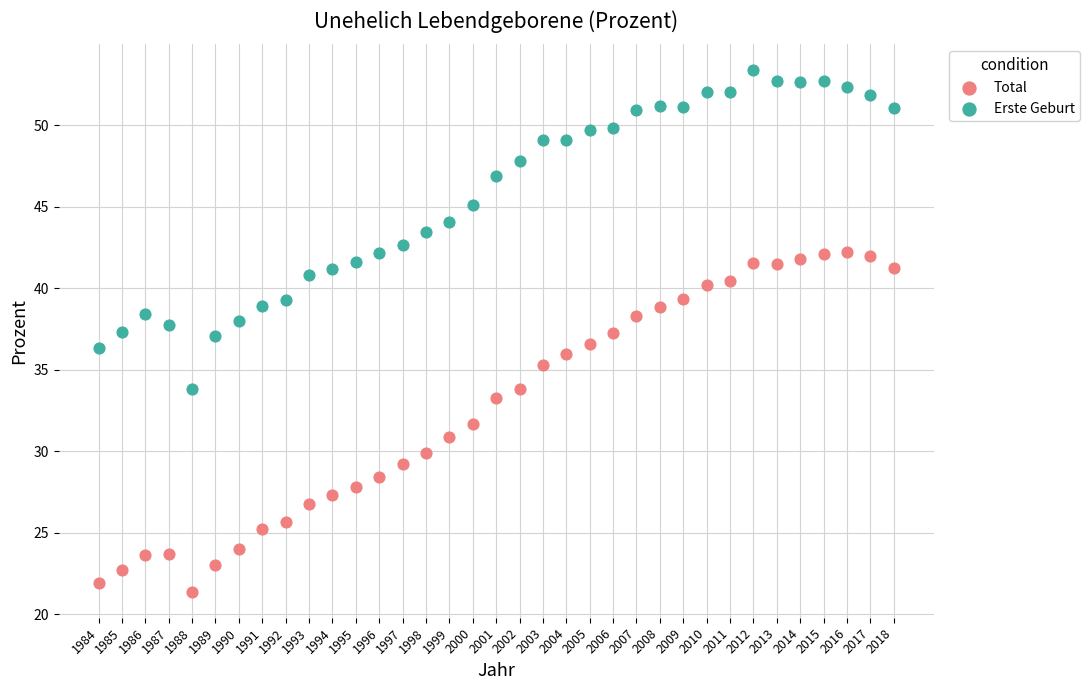

Which series has the largest Y range (max minus min)?

Total